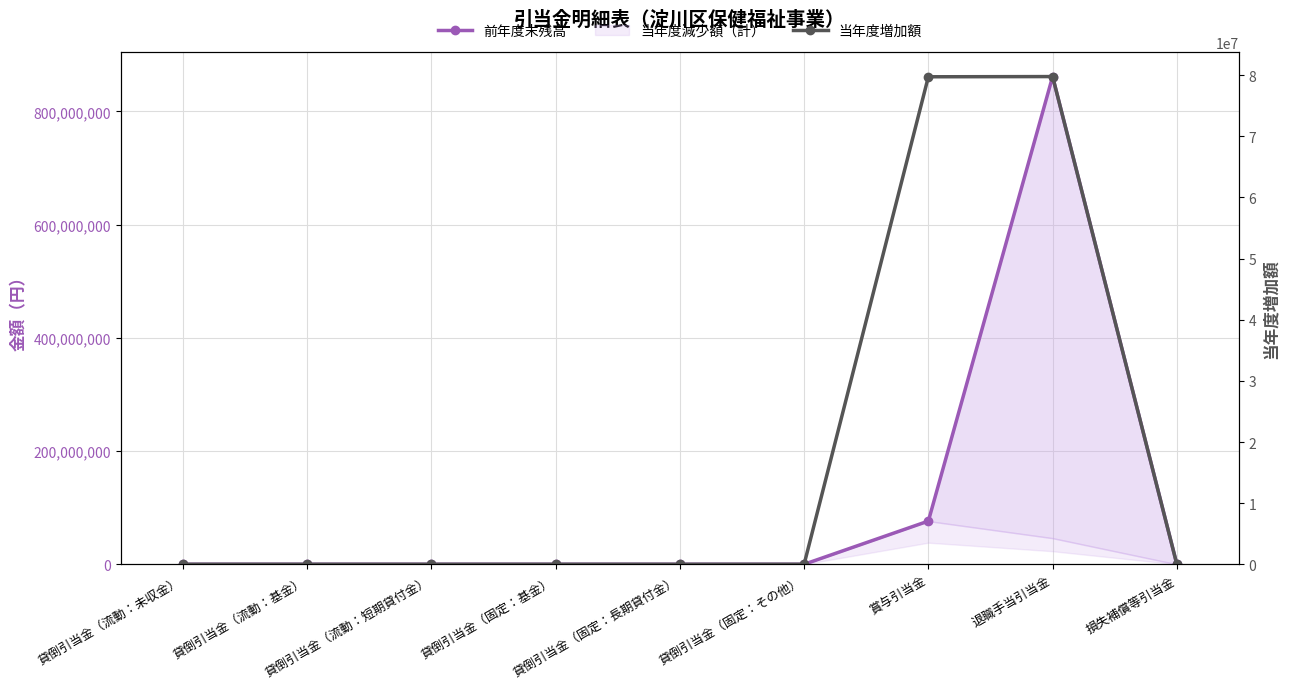

Which series has the largest range (max minus min)?

前年度末残高